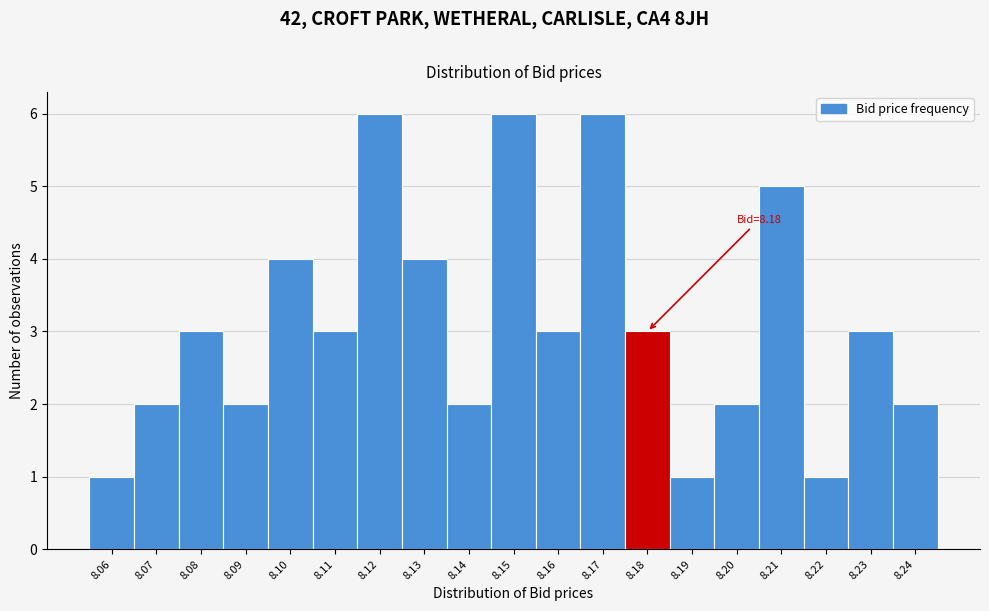

Reading right to left, what are all the values shown in this chart?

2	3	1	5	2	1	3	6	3	6	2	4	6	3	4	2	3	2	1